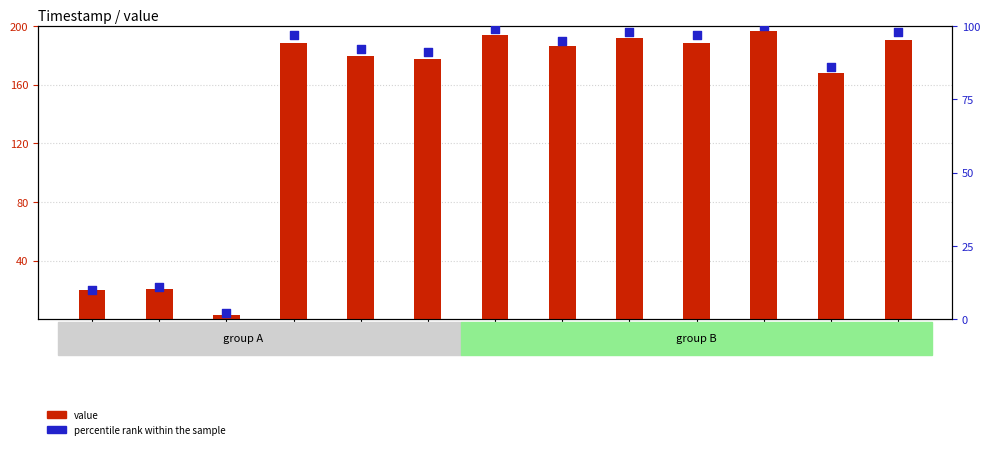

Which series reaches the maximum Y coordinate?

value